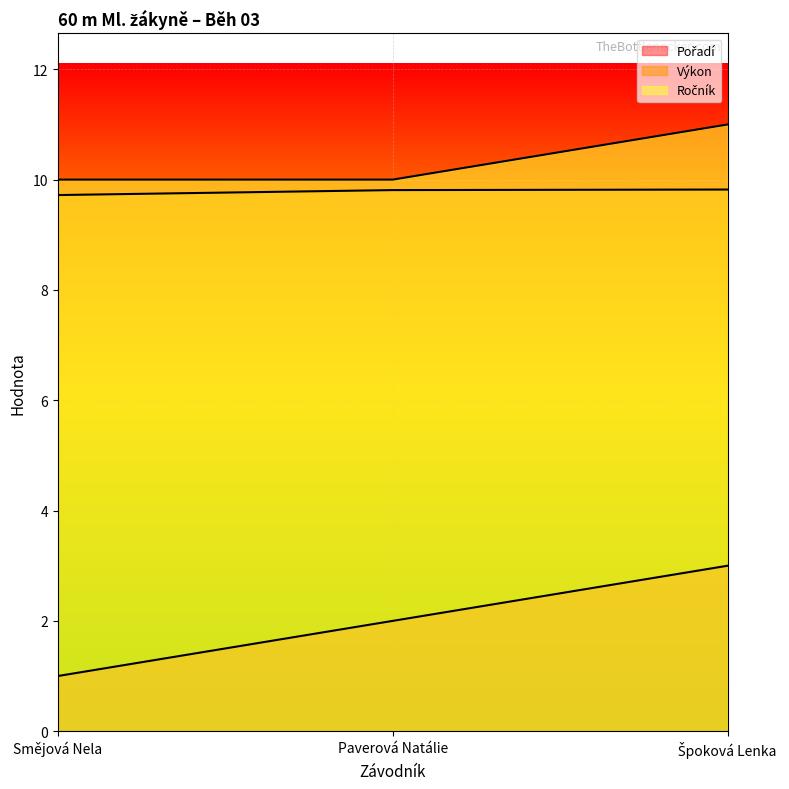

True or false: Ročník has a value of 11.0 at Špoková Lenka.

True